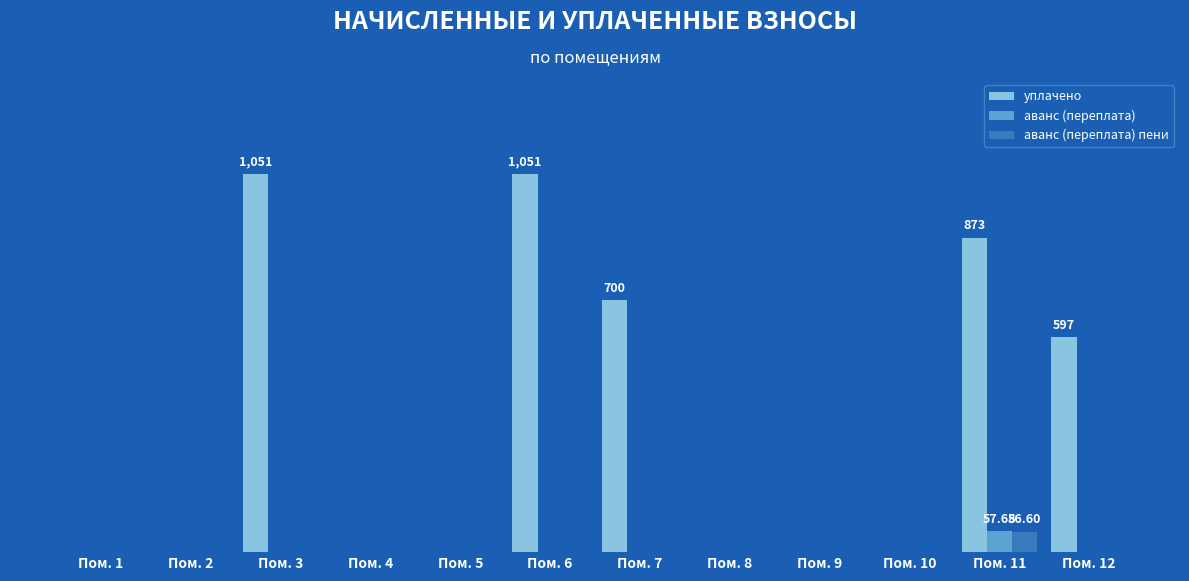

Are the bars horizontal?

No